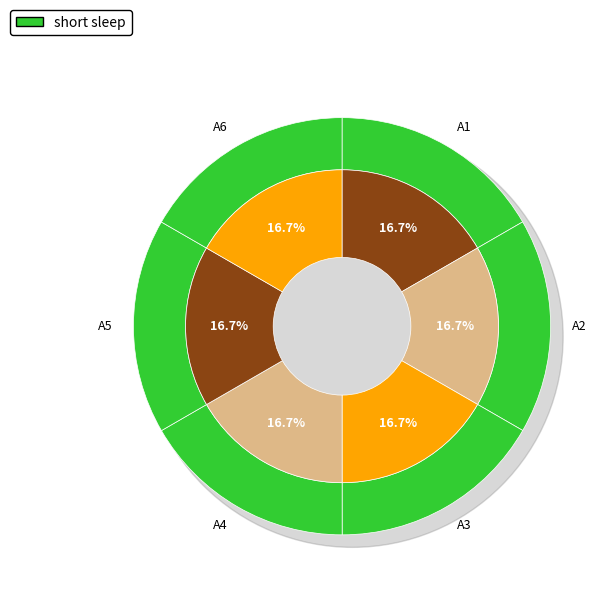

Rank the categories by value from lowest to highest.

A1, A2, A3, A4, A5, A6